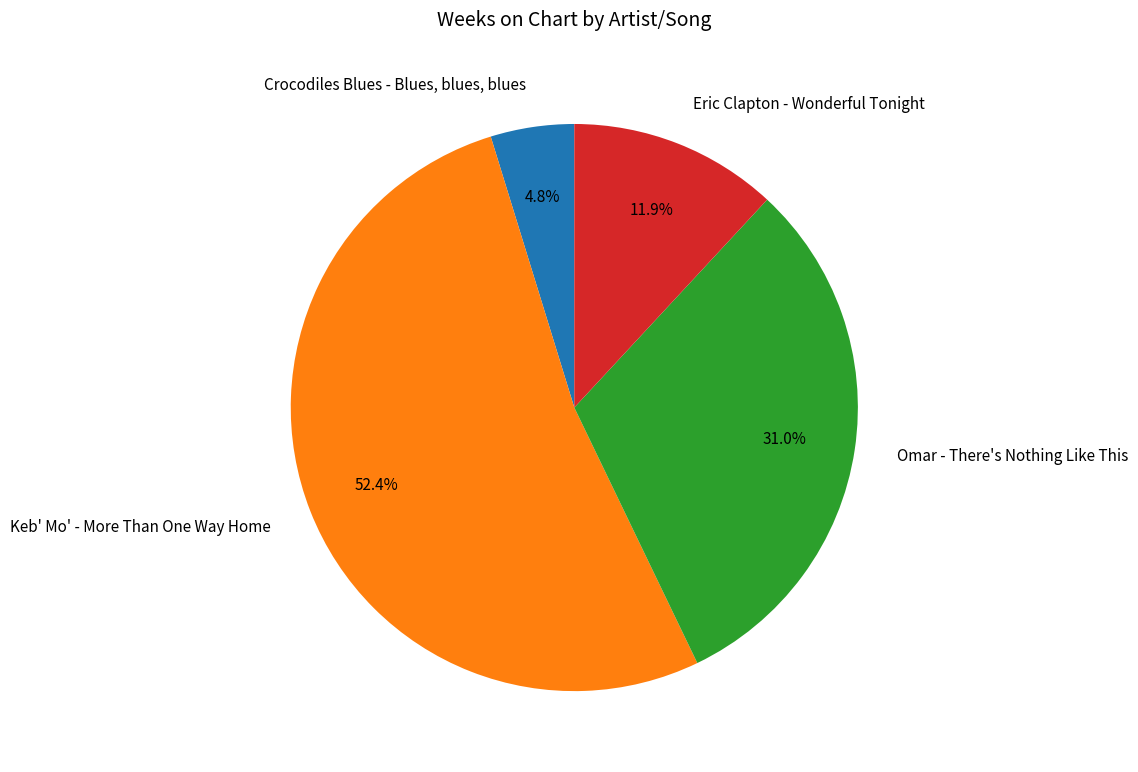

Rank the categories by value from lowest to highest.

Crocodiles Blues - Blues, blues, blues, Eric Clapton - Wonderful Tonight, Omar - There's Nothing Like This, Keb' Mo' - More Than One Way Home